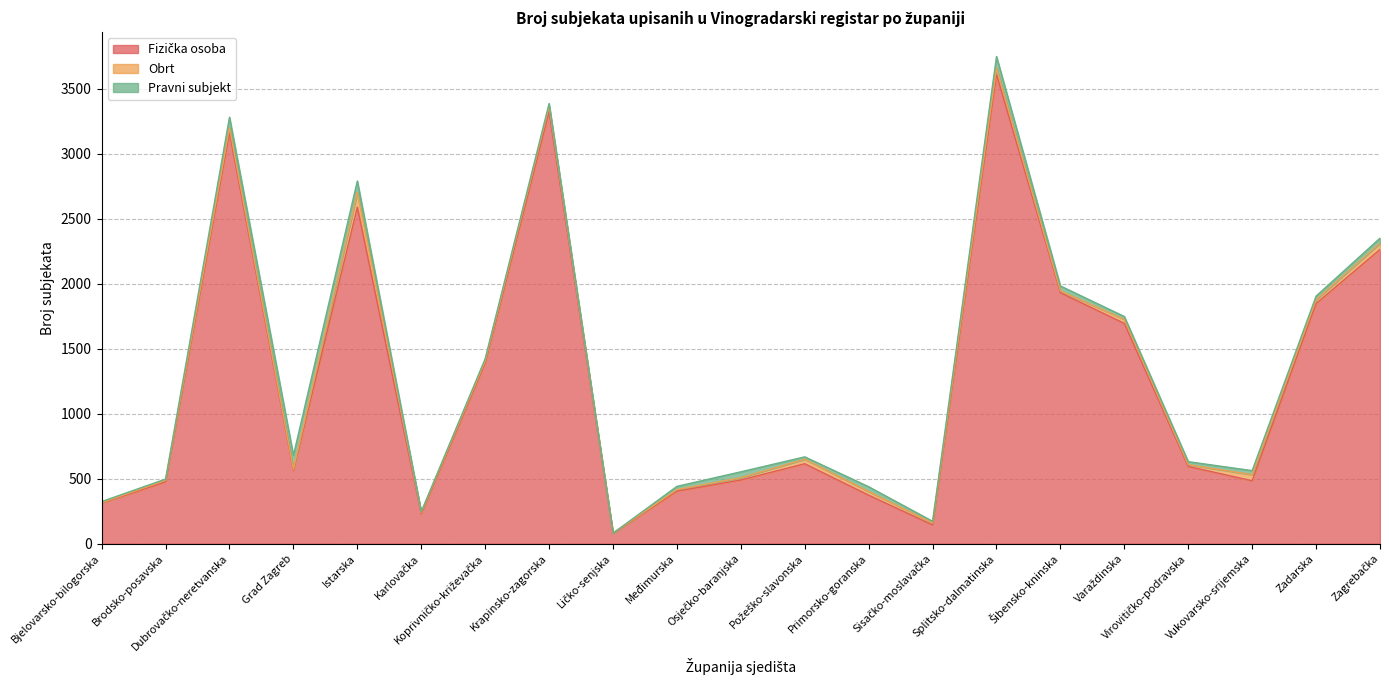

What is the difference between the maximum and second lowest values in the Pravni subjekt series?

101